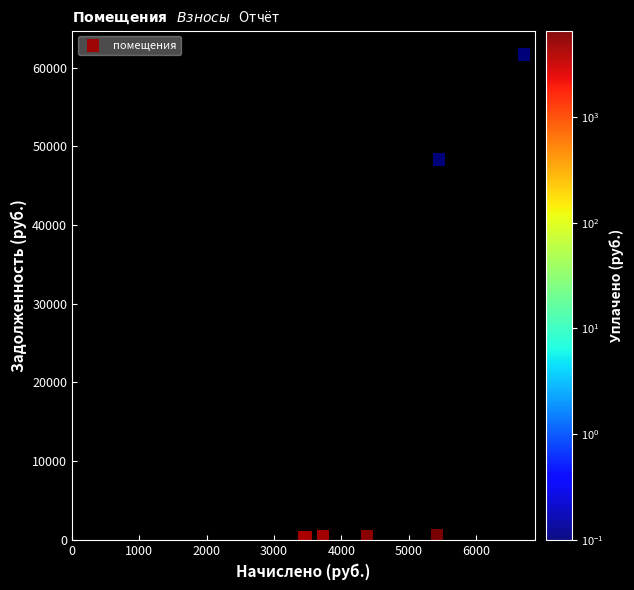

What Y value in the scatter plot is closest to 31011?

48322.8